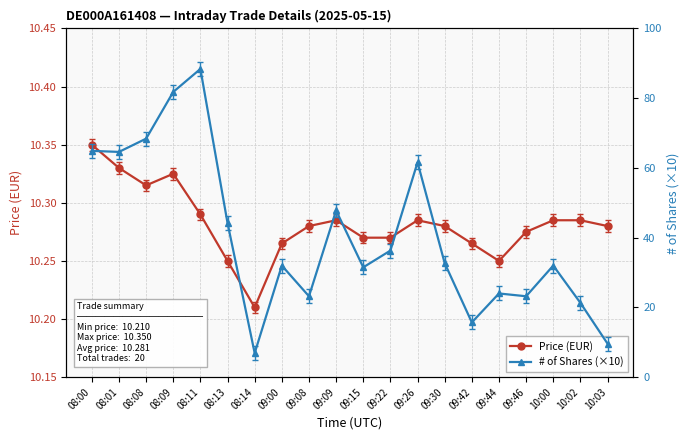

List the series in order of their overall mean, lowest first.

Price (EUR), # of Shares (×10)